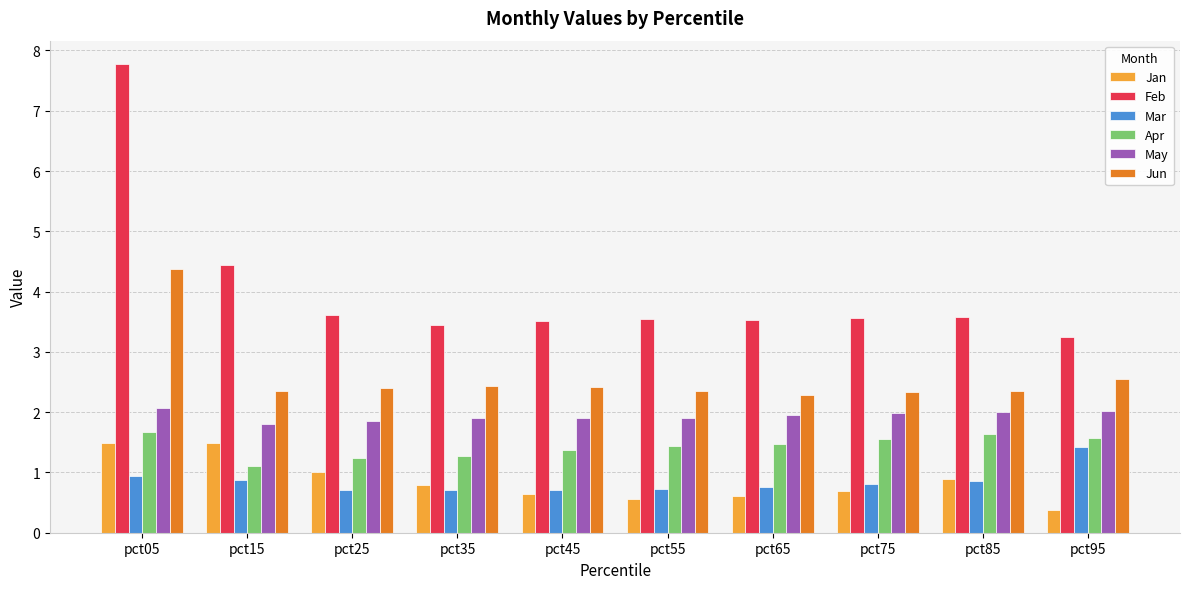

Which series has the largest range (max minus min)?

Feb